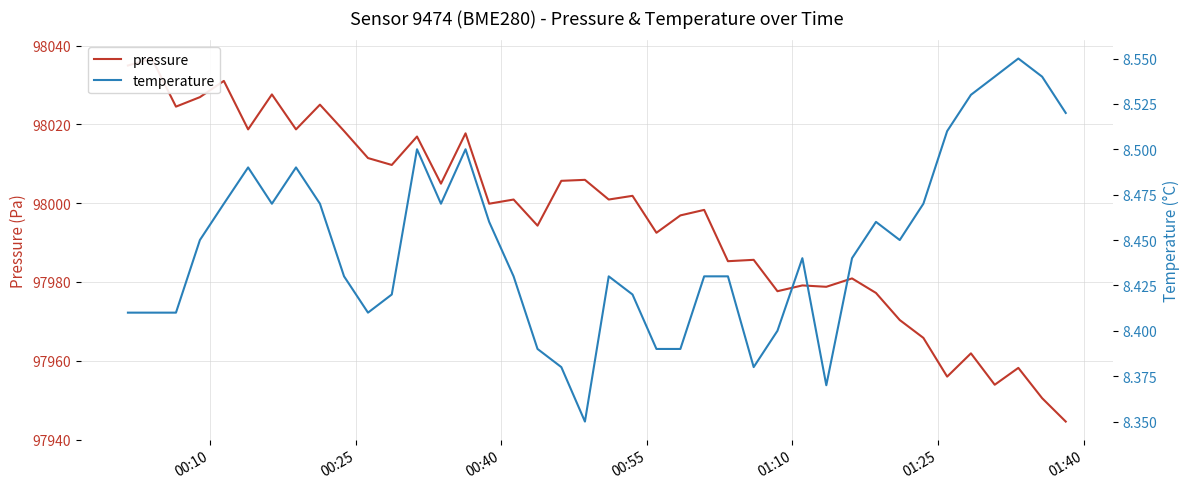

True or false: temperature and pressure intersect in this chart.

False